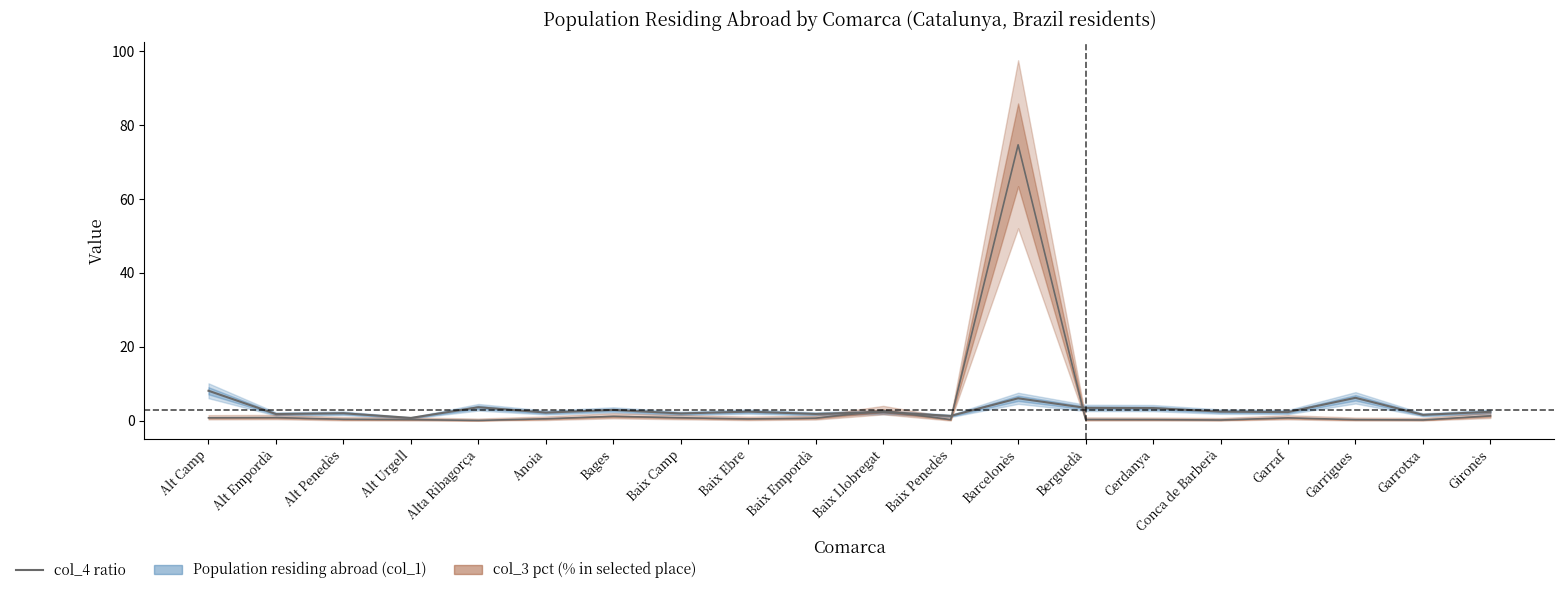

What is the difference between the second highest and second lowest values in the col_3 pct (line) series?

2.5